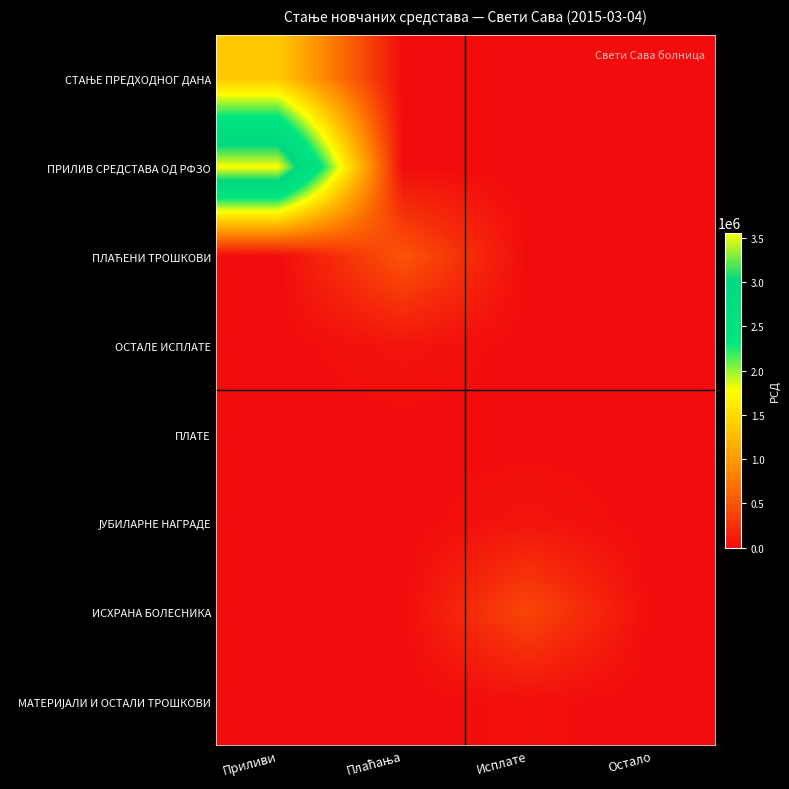

What is the spread (max minus min) of values at Приливи?

3559333.3